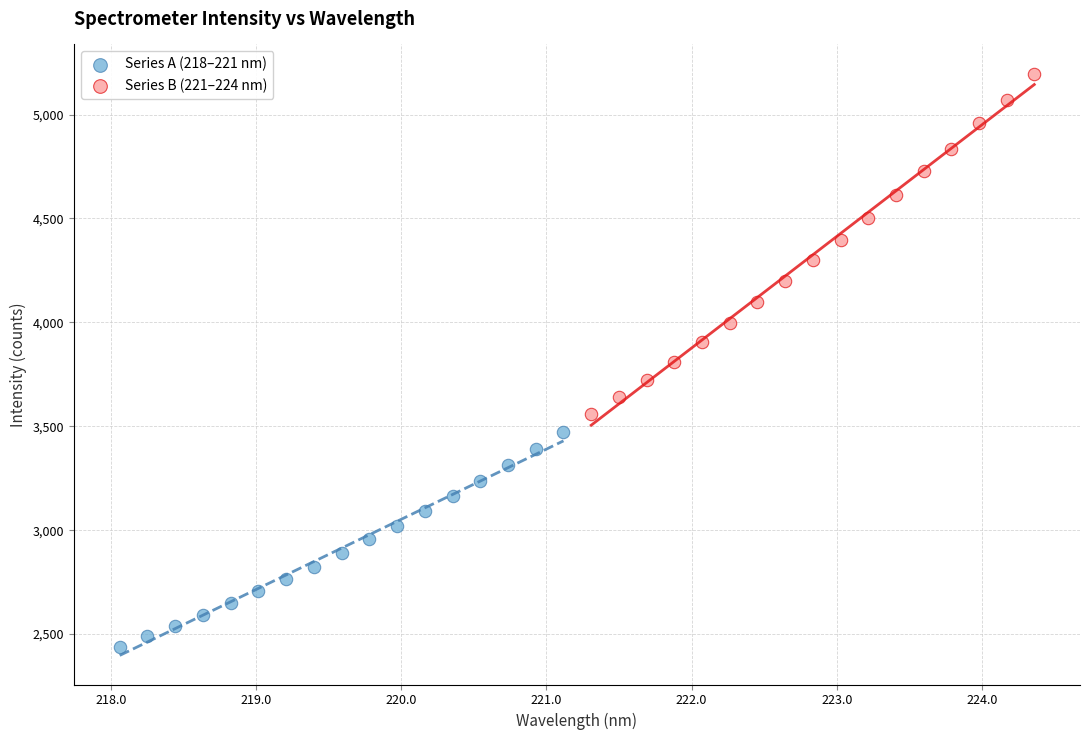

Which series contains the highest Y value?

Series B (221–224 nm)